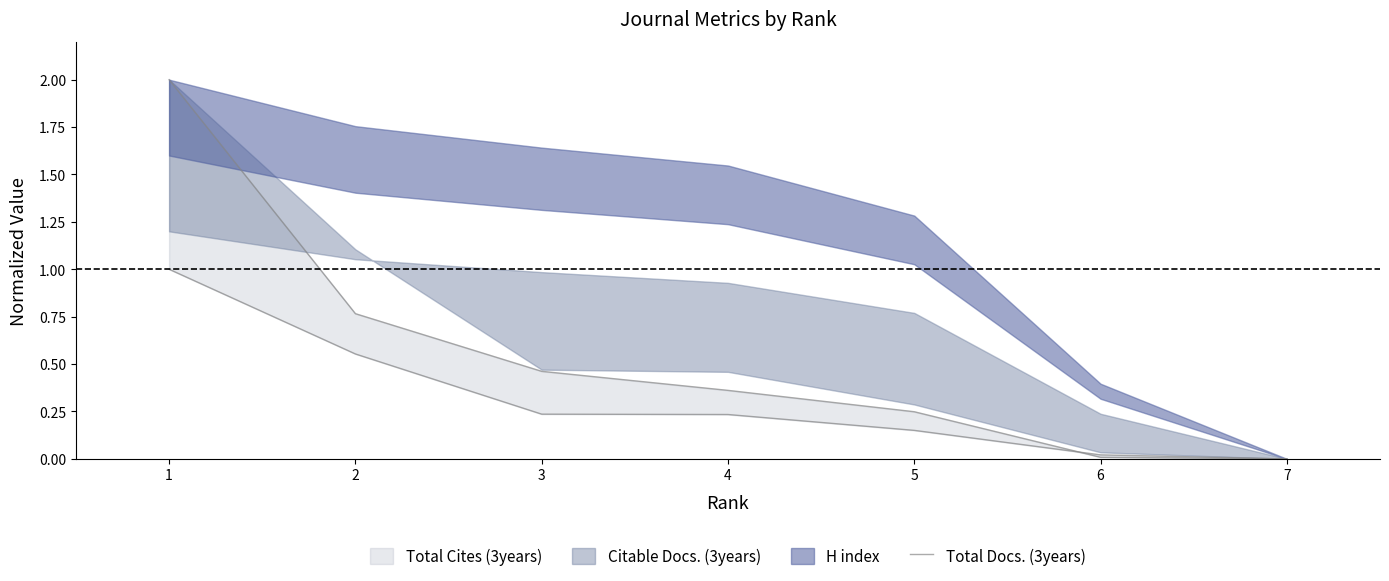

Is it true that the value at 2 is 0.9?

False